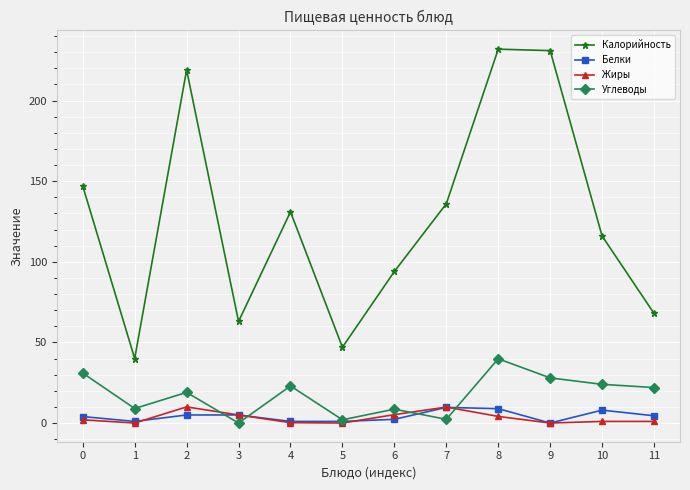

What is the sum of all Калорийность values?

1523.9